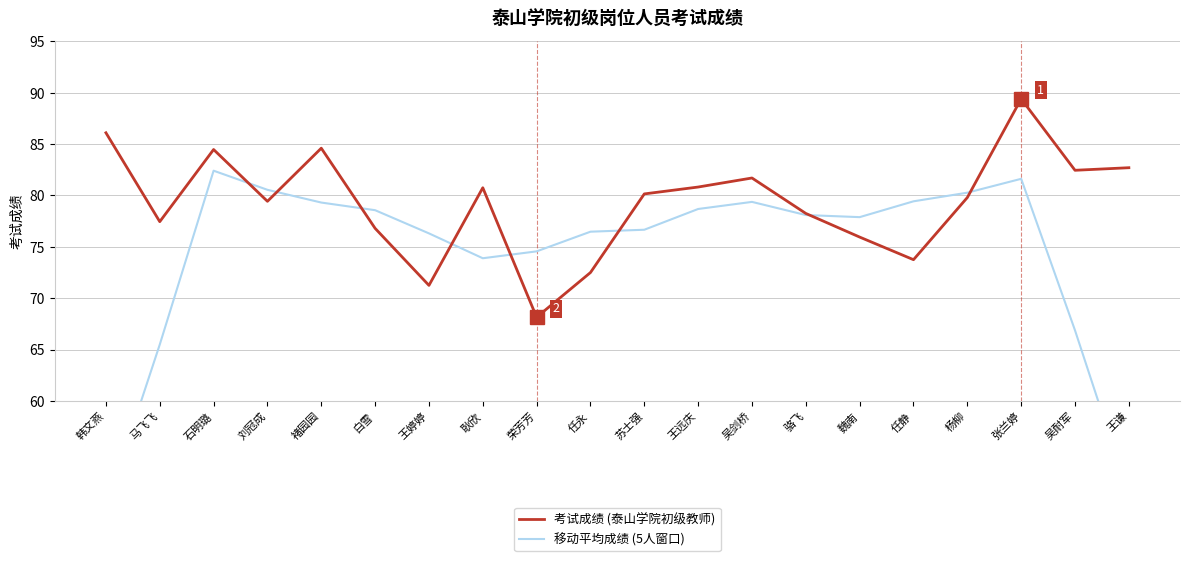

Which series has the largest range (max minus min)?

移动平均成绩 (5人窗口)